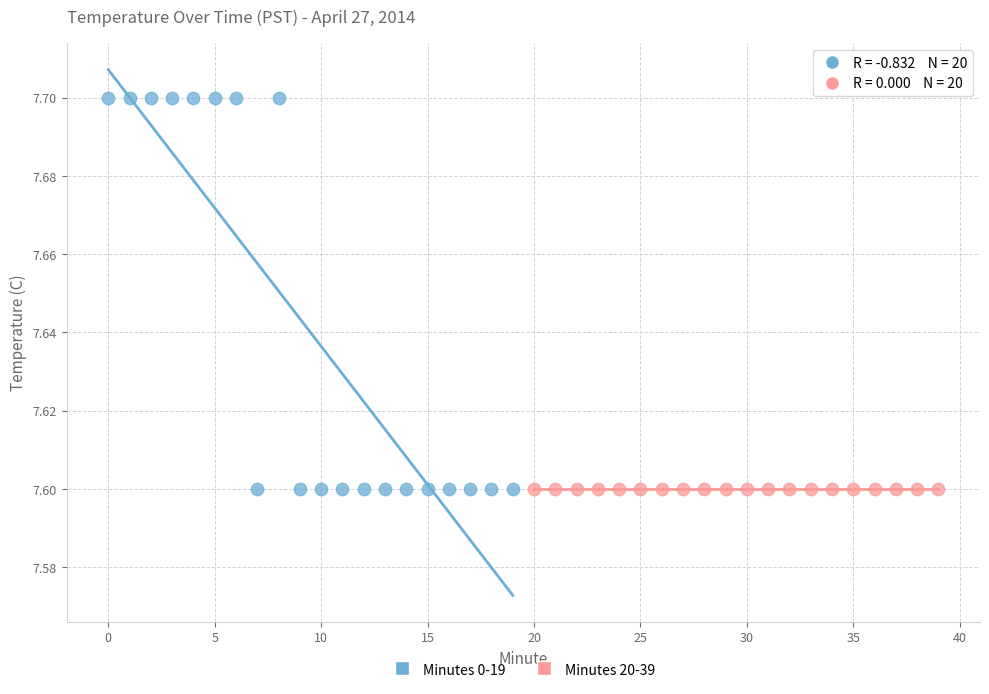

Which series contains the highest Y value?

Minutes 0-19